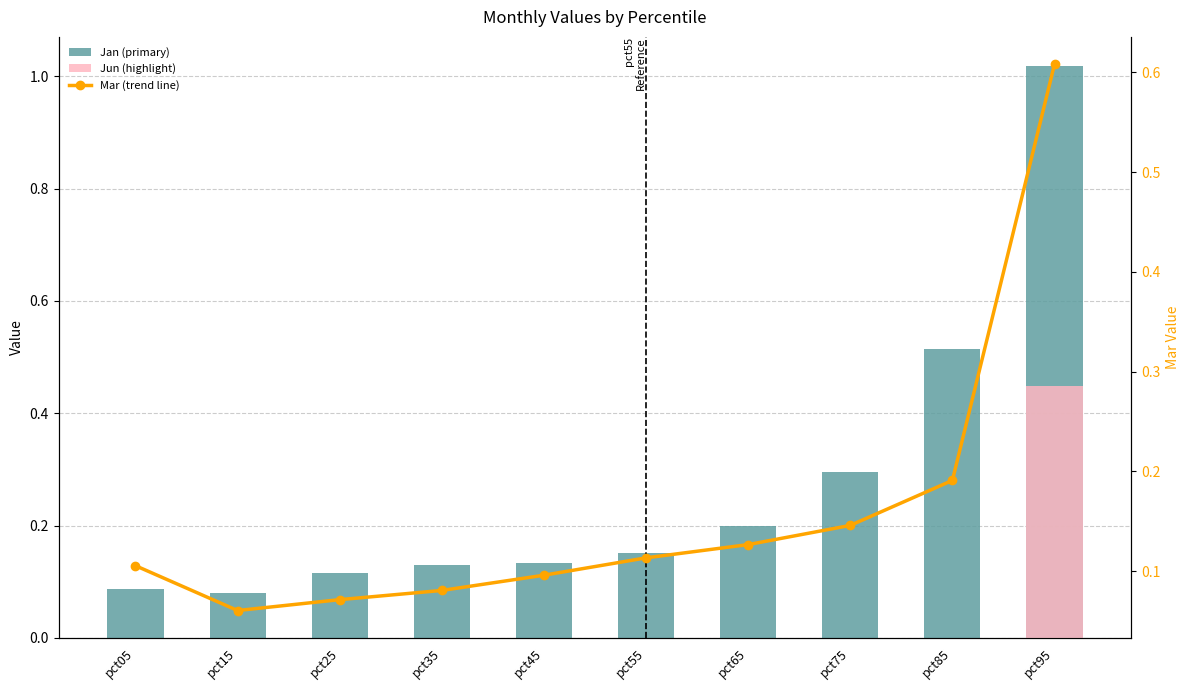

Read the Jan (primary) value at pct65.

0.2